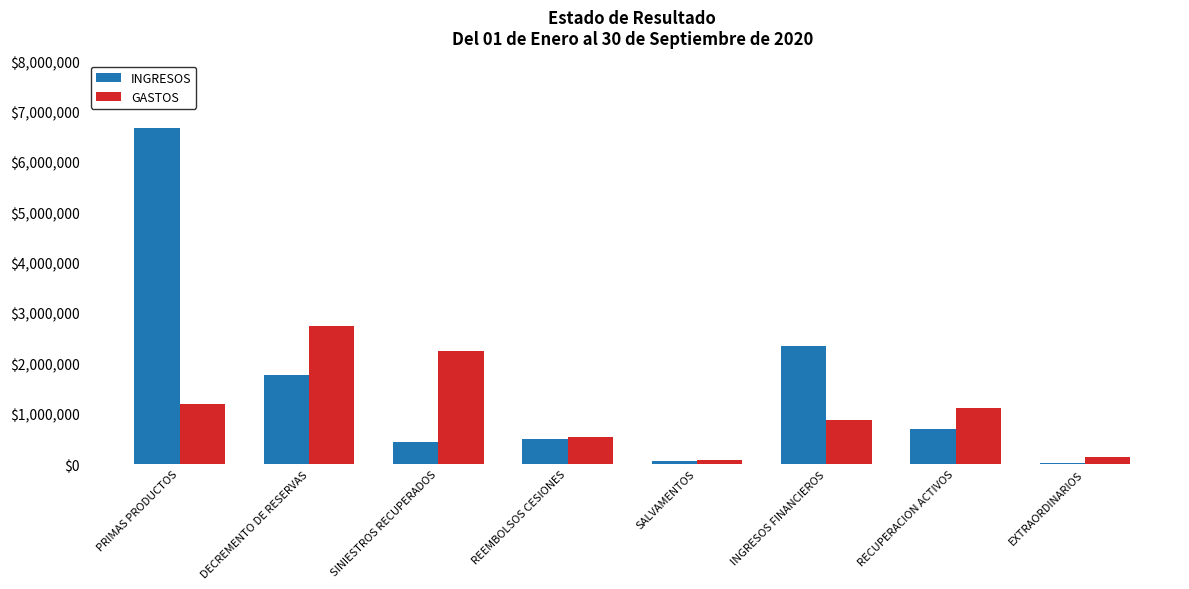

How many groups of bars are there?

8